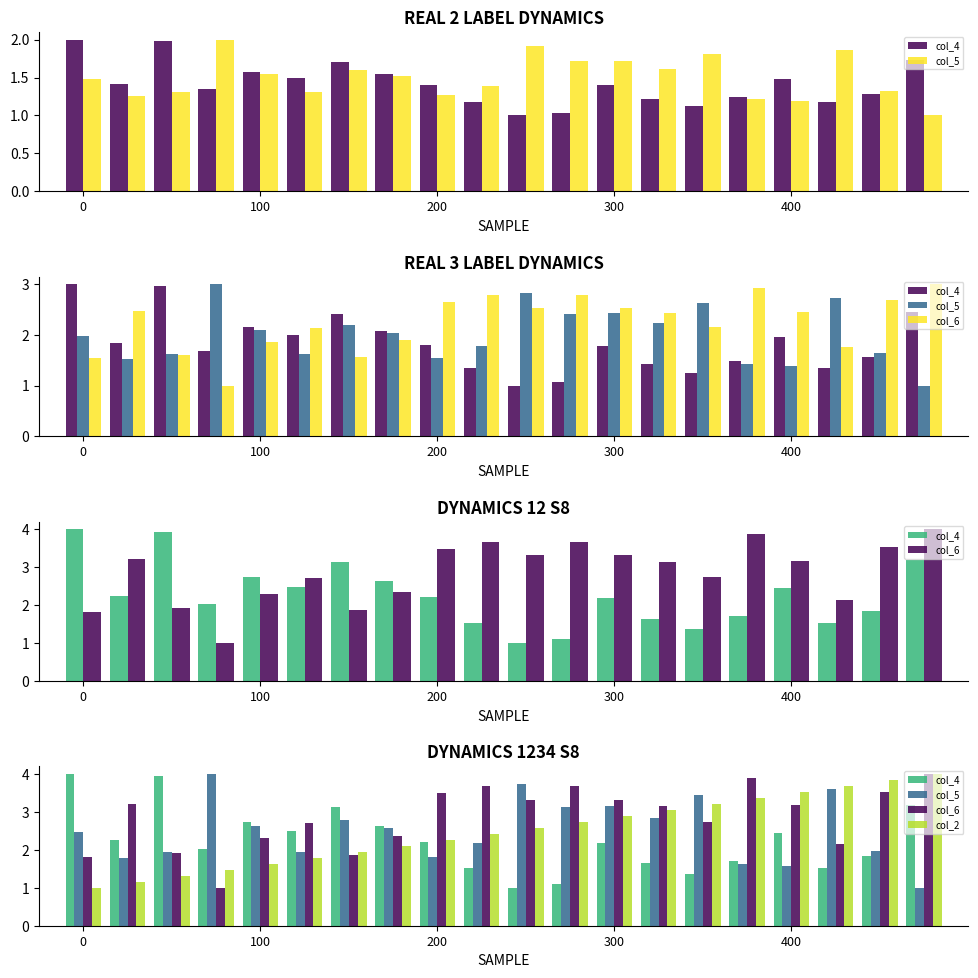

The col_2 series shows 0.9 at 11. True or false?

False